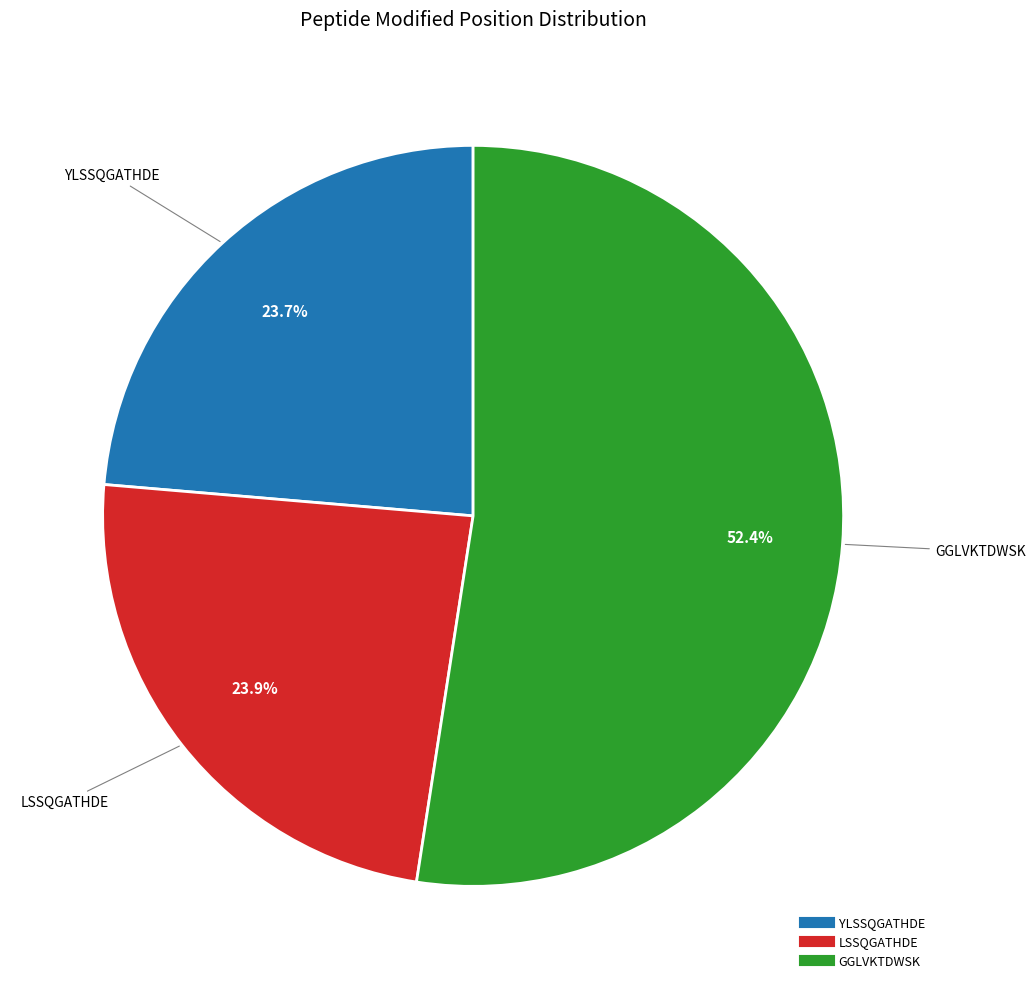

Which slice is the largest?

GGLVKTDWSK